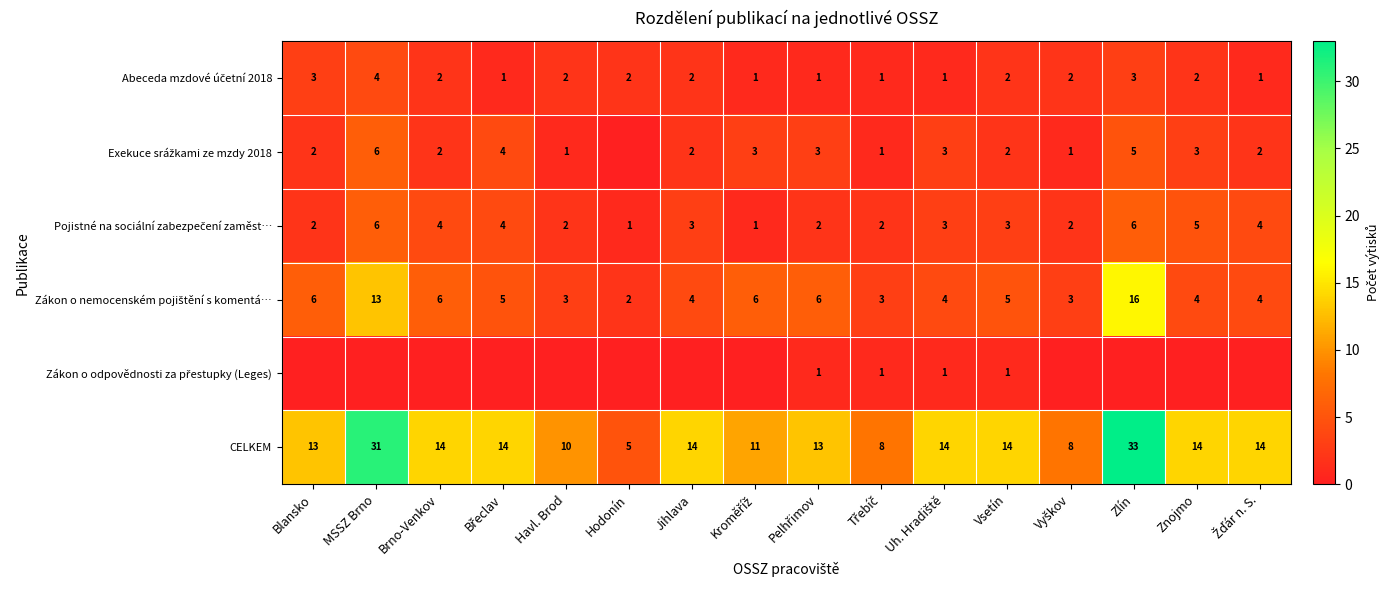

What is the total value across all series at Vsetín?

27